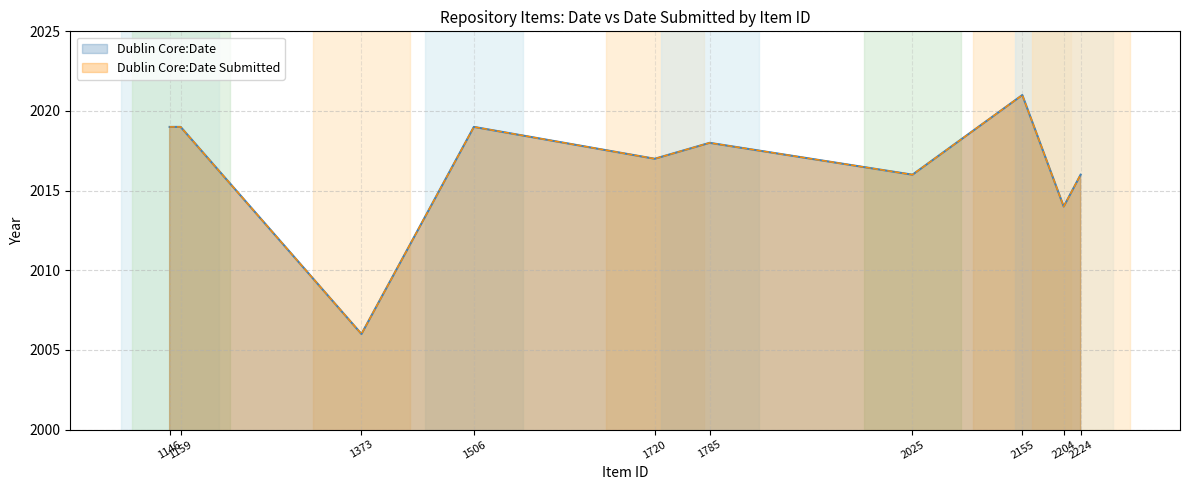

Which series changed the most between 1373 and 1785?

Dublin Core:Date